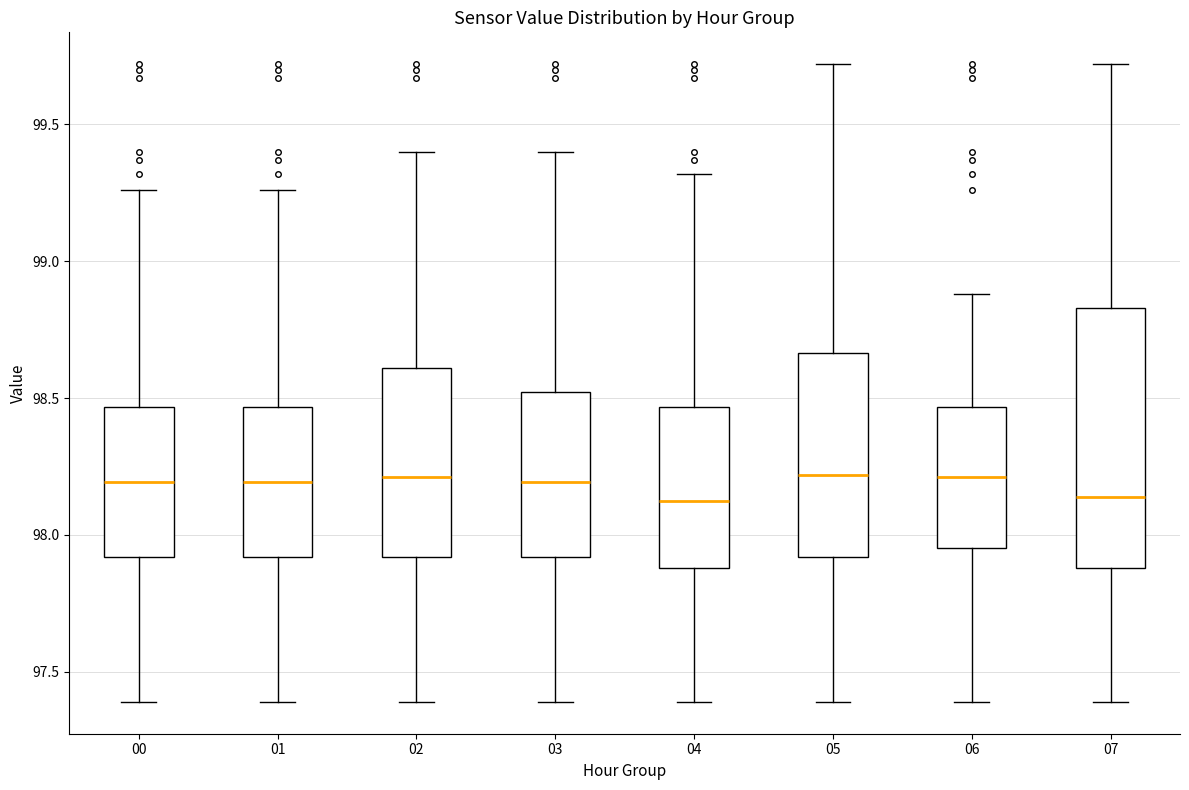

Reading left to right, read every box against the y-axis: the position of its median line, the range the box covers, and the ends of its whiskers. The values are not printed on the chart, so give them approximately, as read against the axis.

00: median 98.20, box 97.90 to 98.45, whiskers 97.40 to 99.25
01: median 98.20, box 97.90 to 98.45, whiskers 97.40 to 99.25
02: median 98.20, box 97.90 to 98.60, whiskers 97.40 to 99.40
03: median 98.20, box 97.90 to 98.50, whiskers 97.40 to 99.40
04: median 98.15, box 97.90 to 98.45, whiskers 97.40 to 99.30
05: median 98.20, box 97.90 to 98.65, whiskers 97.40 to 99.70
06: median 98.20, box 97.95 to 98.45, whiskers 97.40 to 98.90
07: median 98.15, box 97.90 to 98.85, whiskers 97.40 to 99.70